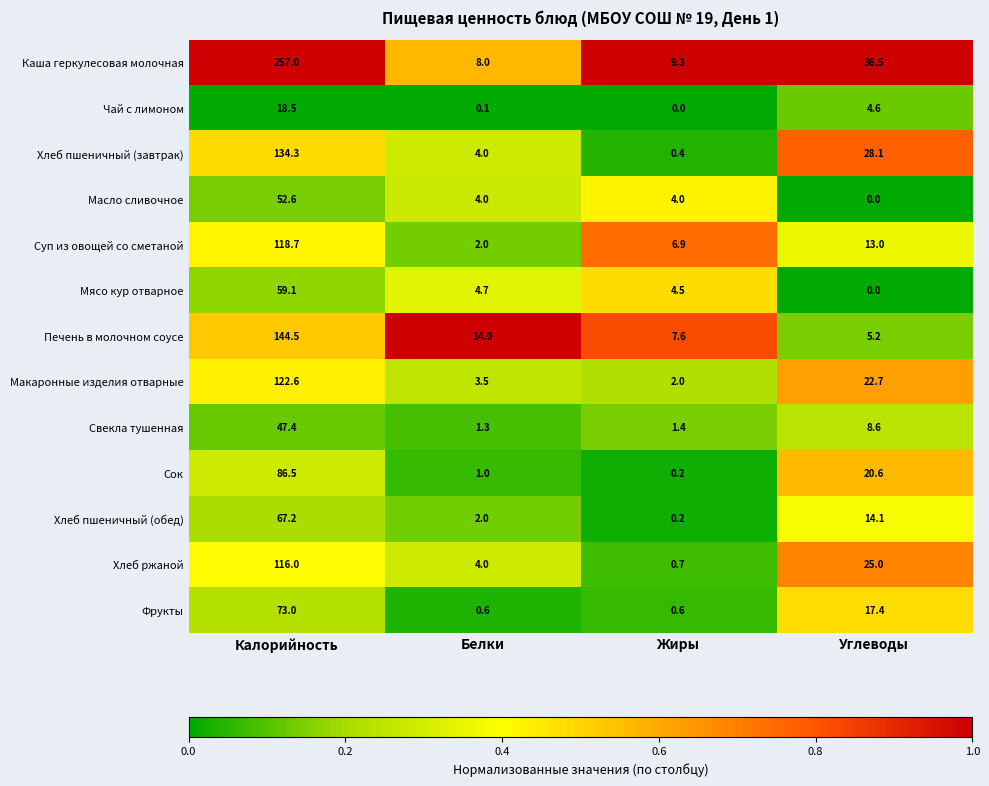

The value of Фрукты at Углеводы is 7.7. True or false?

False